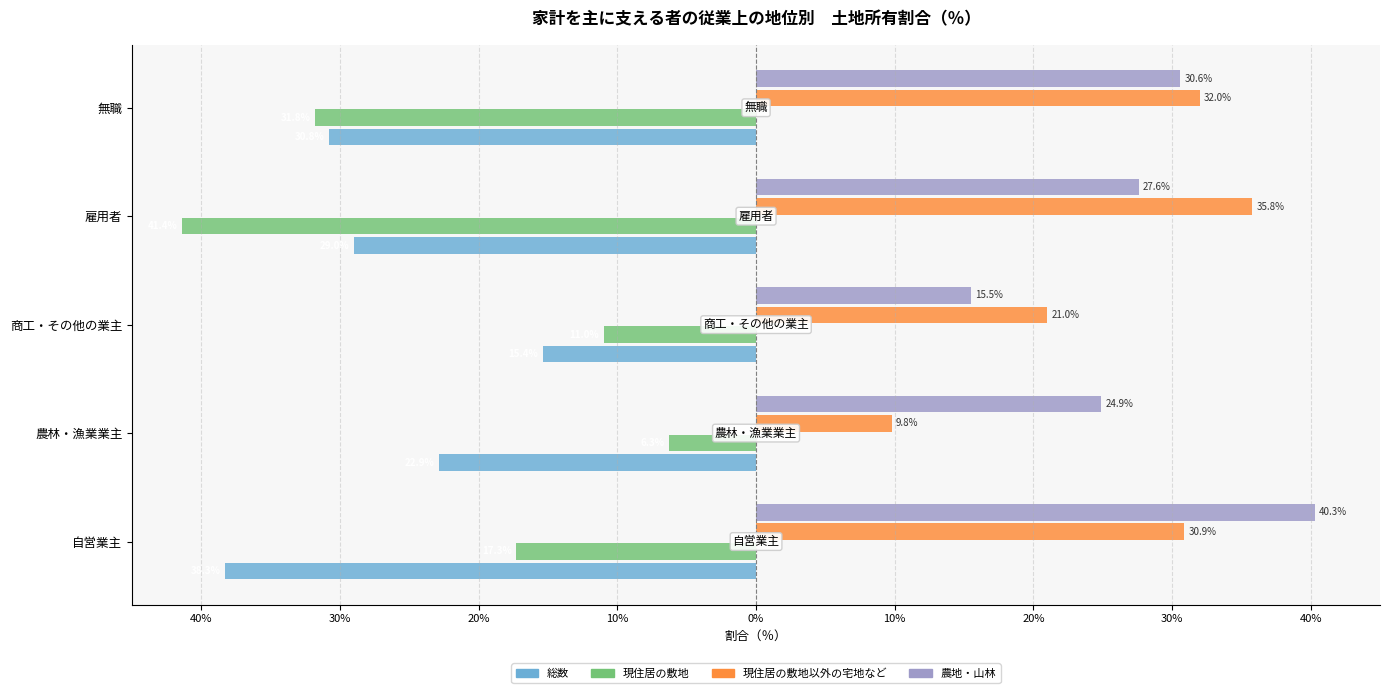

What are all the series names shown in the legend?

総数, 現住居の敷地, 現住居の敷地以外の宅地など, 農地・山林